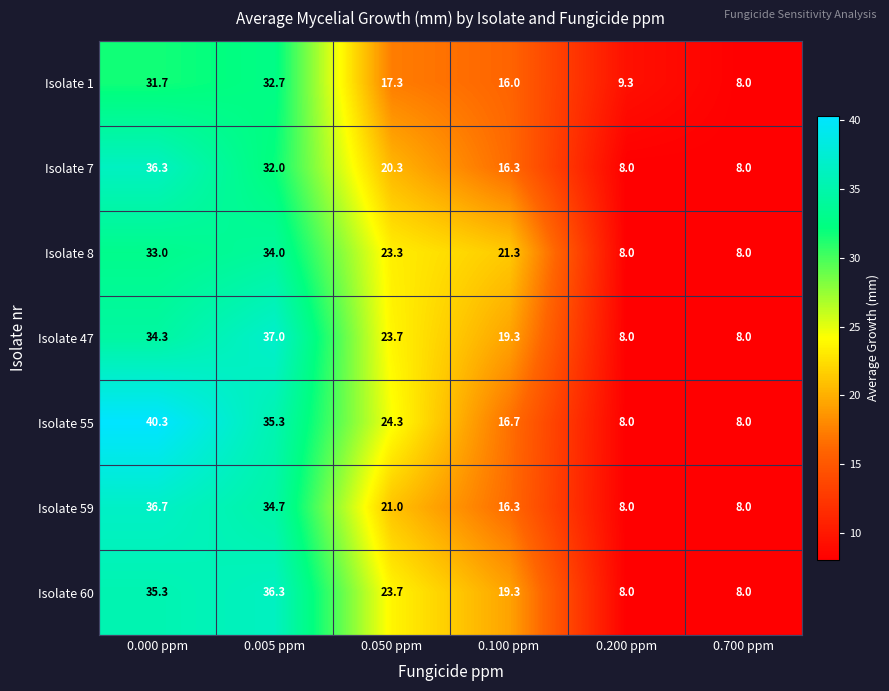

What is the difference between the Isolate 8 values at 0.050 ppm and 0.005 ppm?

10.7